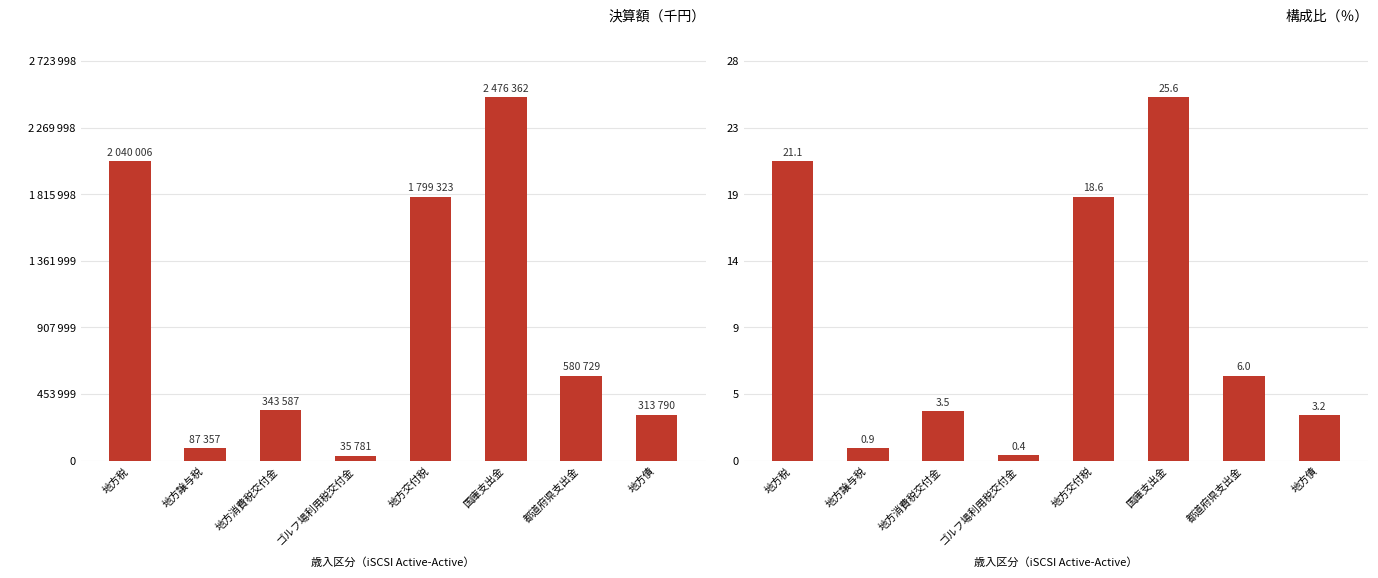

Reading left to right, transcribe all the data shown in this chart.

決算額: 2040006.0	87357.0	343587.0	35781.0	1799323.0	2476362.0	580729.0	313790.0
構成比: 21.1	0.9	3.5	0.4	18.6	25.6	6.0	3.2